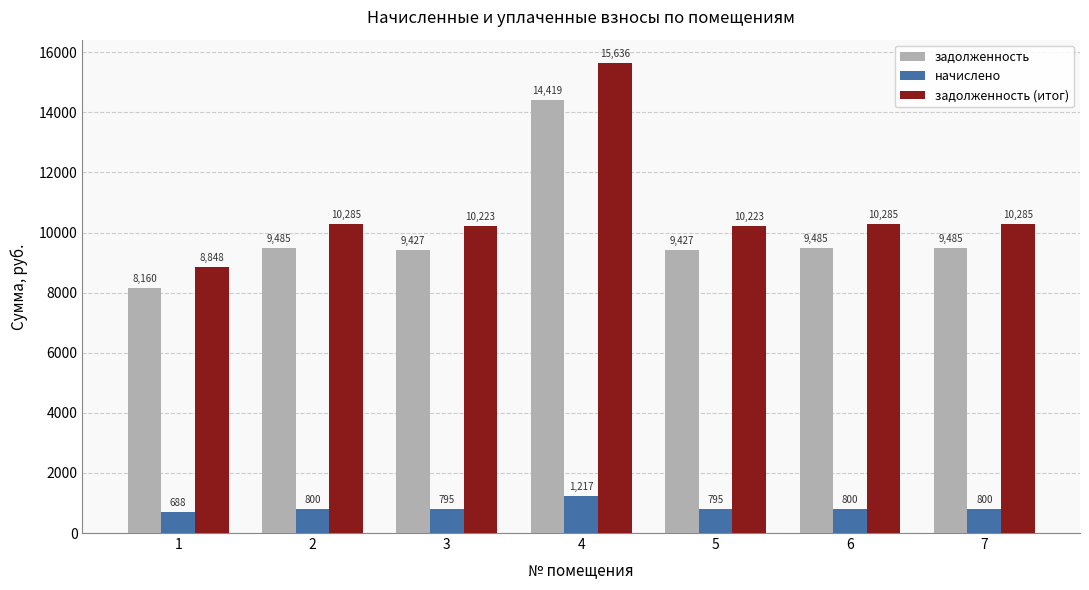

How many values in the начислено series are below 800?

3